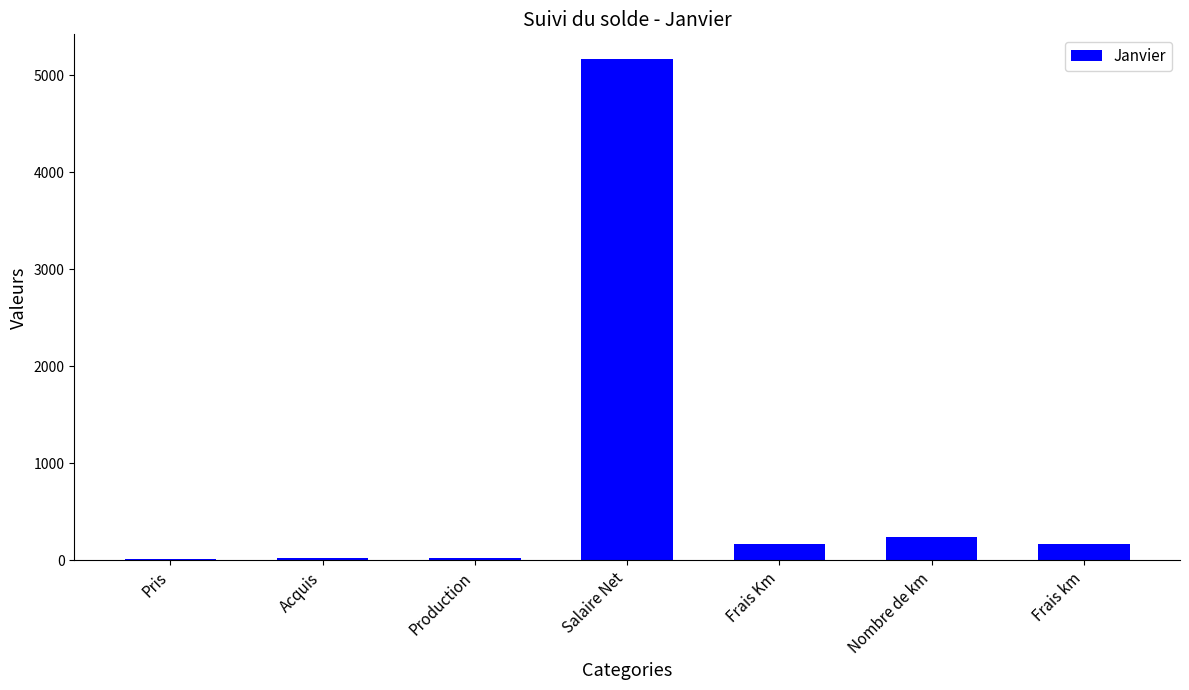

What is the difference between the values at Acquis and Nombre de km?

218.0